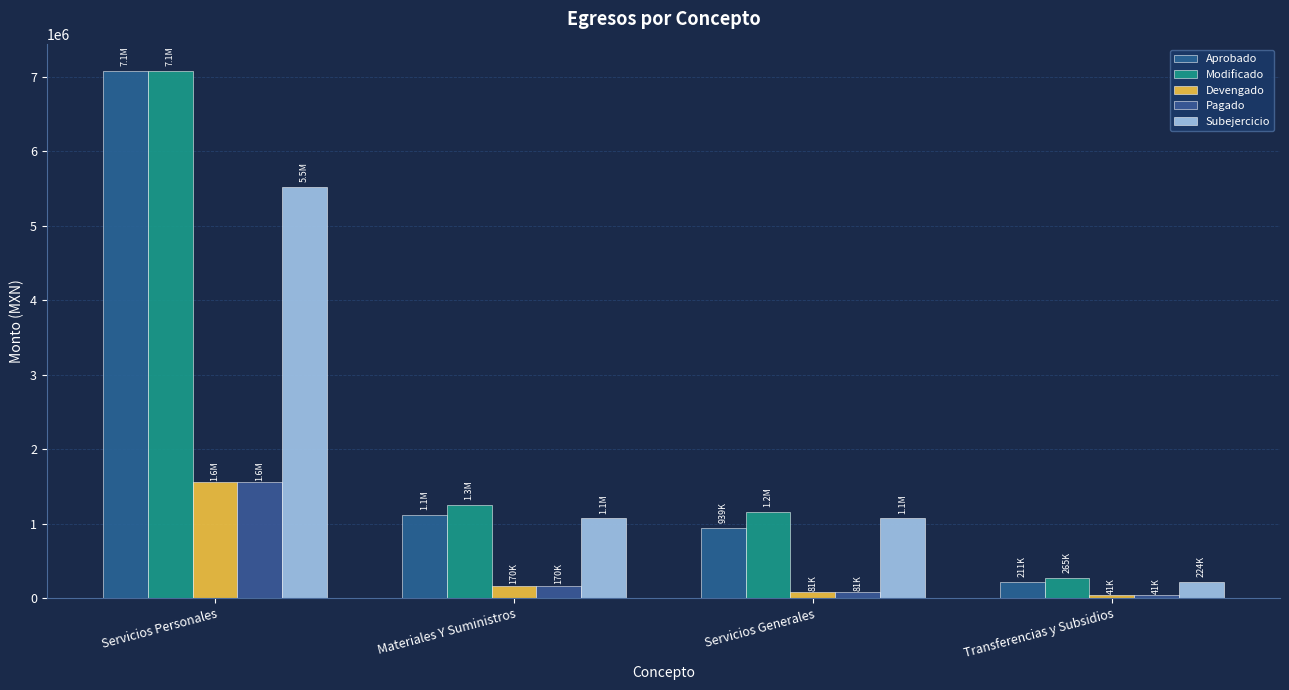

Reading left to right, what are all the values shown in this chart?

Aprobado: Servicios Personales=7073238.7	Materiales Y Suministros=1110921.7	Servicios Generales=939479.9	Transferencias y Subsidios=211498.2
Modificado: Servicios Personales=7079138.7	Materiales Y Suministros=1250921.7	Servicios Generales=1157447.7	Transferencias y Subsidios=264898.2
Devengado: Servicios Personales=1552987.4	Materiales Y Suministros=169774.1	Servicios Generales=80608.8	Transferencias y Subsidios=41231.8
Pagado: Servicios Personales=1552987.4	Materiales Y Suministros=169774.1	Servicios Generales=80608.8	Transferencias y Subsidios=41231.8
Subejercicio: Servicios Personales=5526151.3	Materiales Y Suministros=1081147.6	Servicios Generales=1076838.8	Transferencias y Subsidios=223666.5